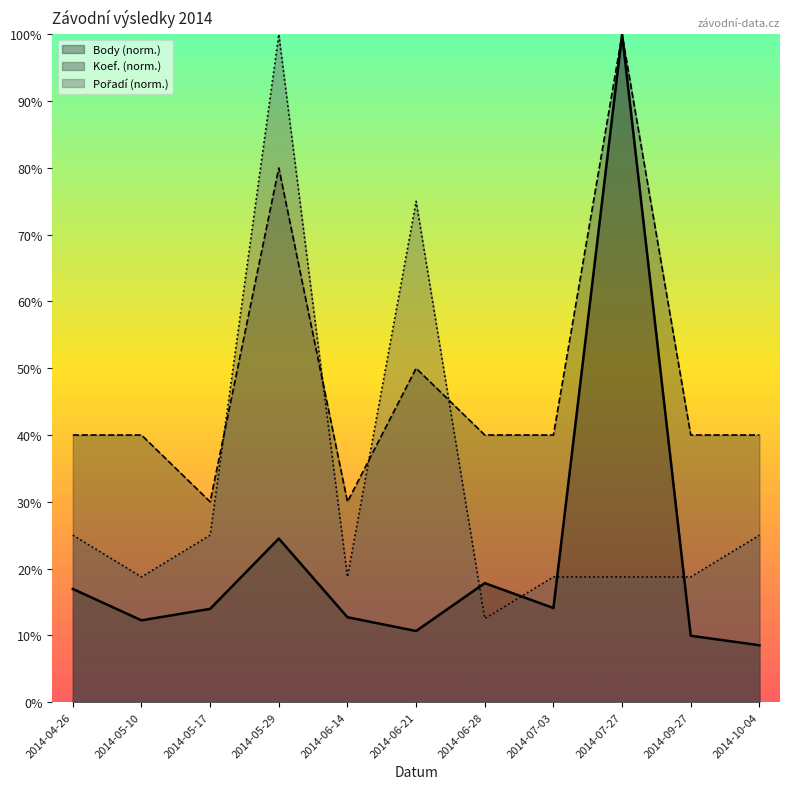

Which has a higher value, 2014-06-28 or 2014-05-10?

2014-06-28